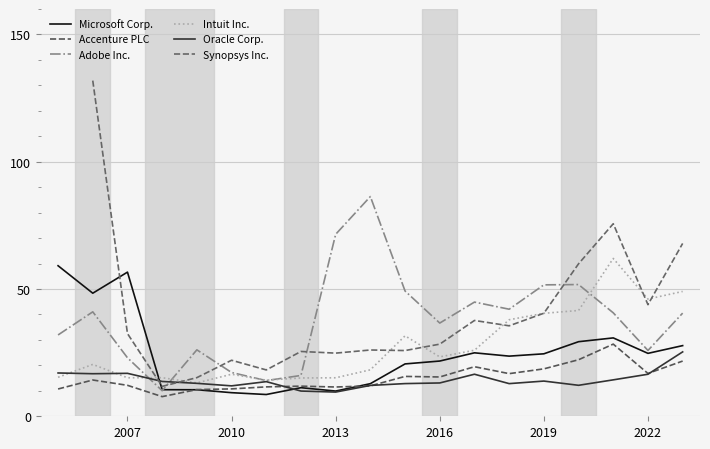

What is the highest value of the Accenture PLC series?

28.4